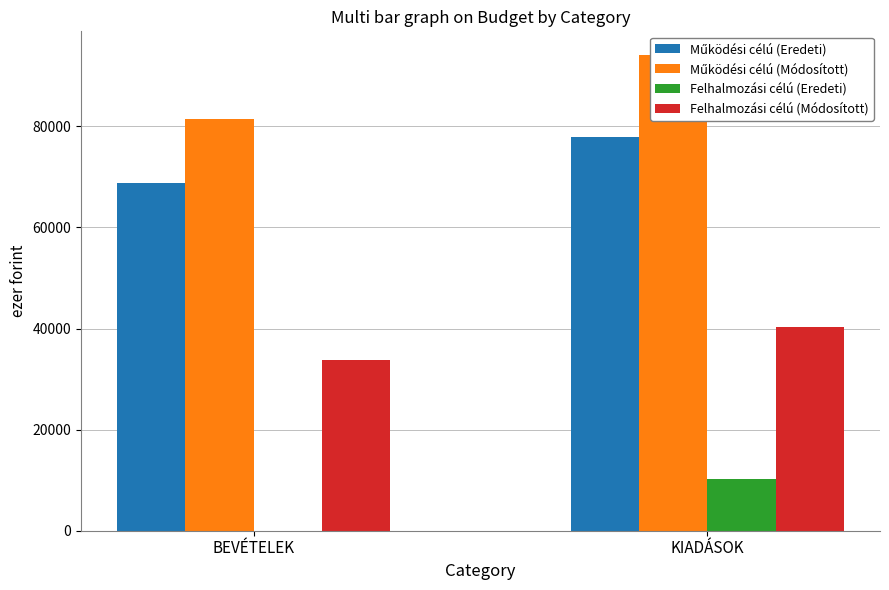

At which category is the sum across all series the highest?

KIADÁSOK